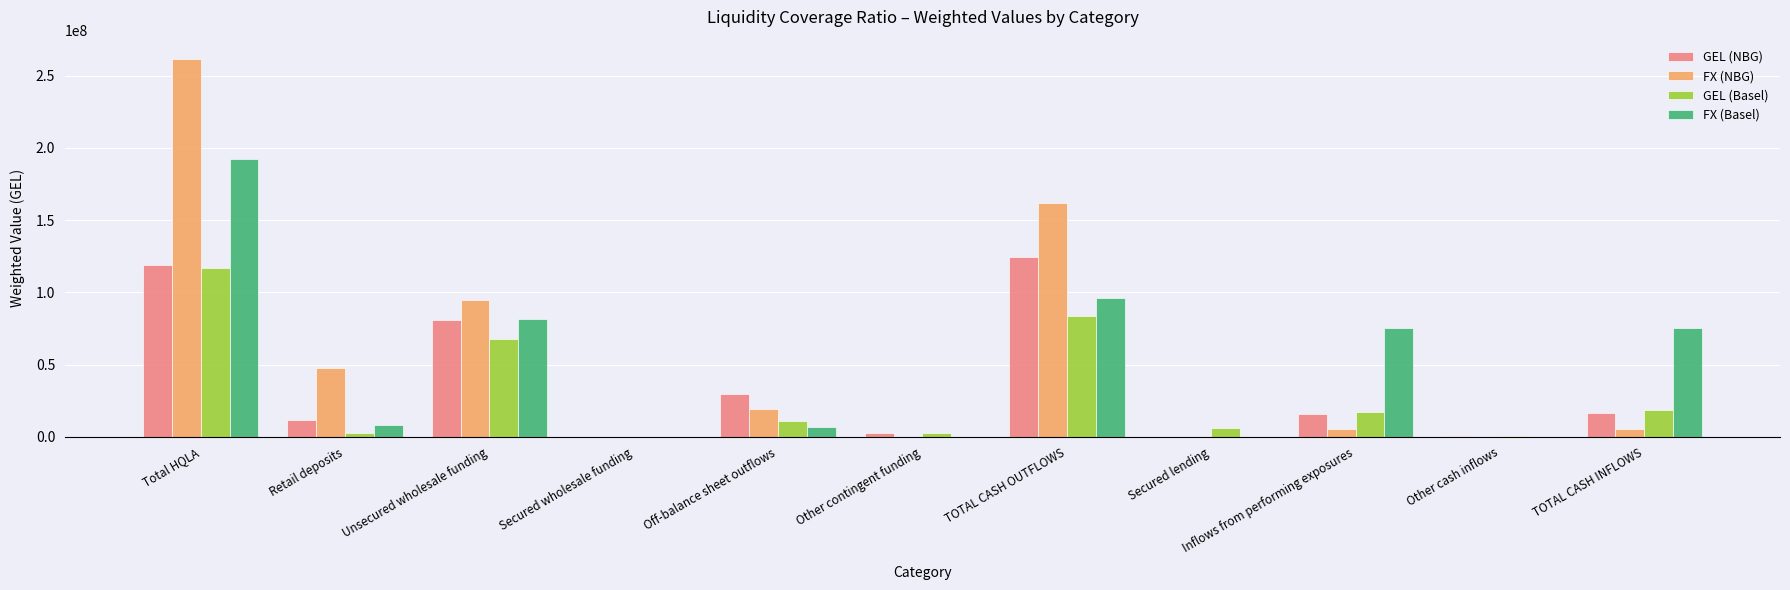

At which label does FX (NBG) reach its peak?

Total HQLA